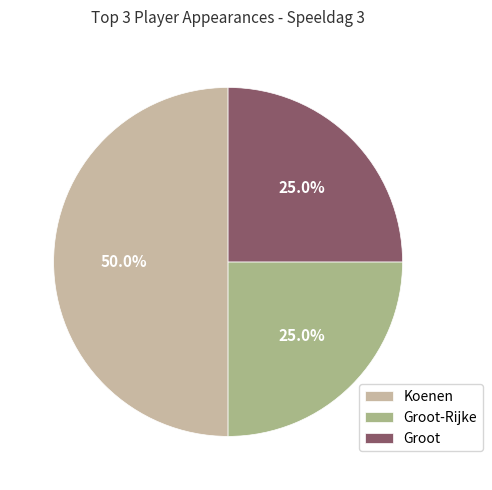

Which category has the biggest portion of the pie?

Koenen